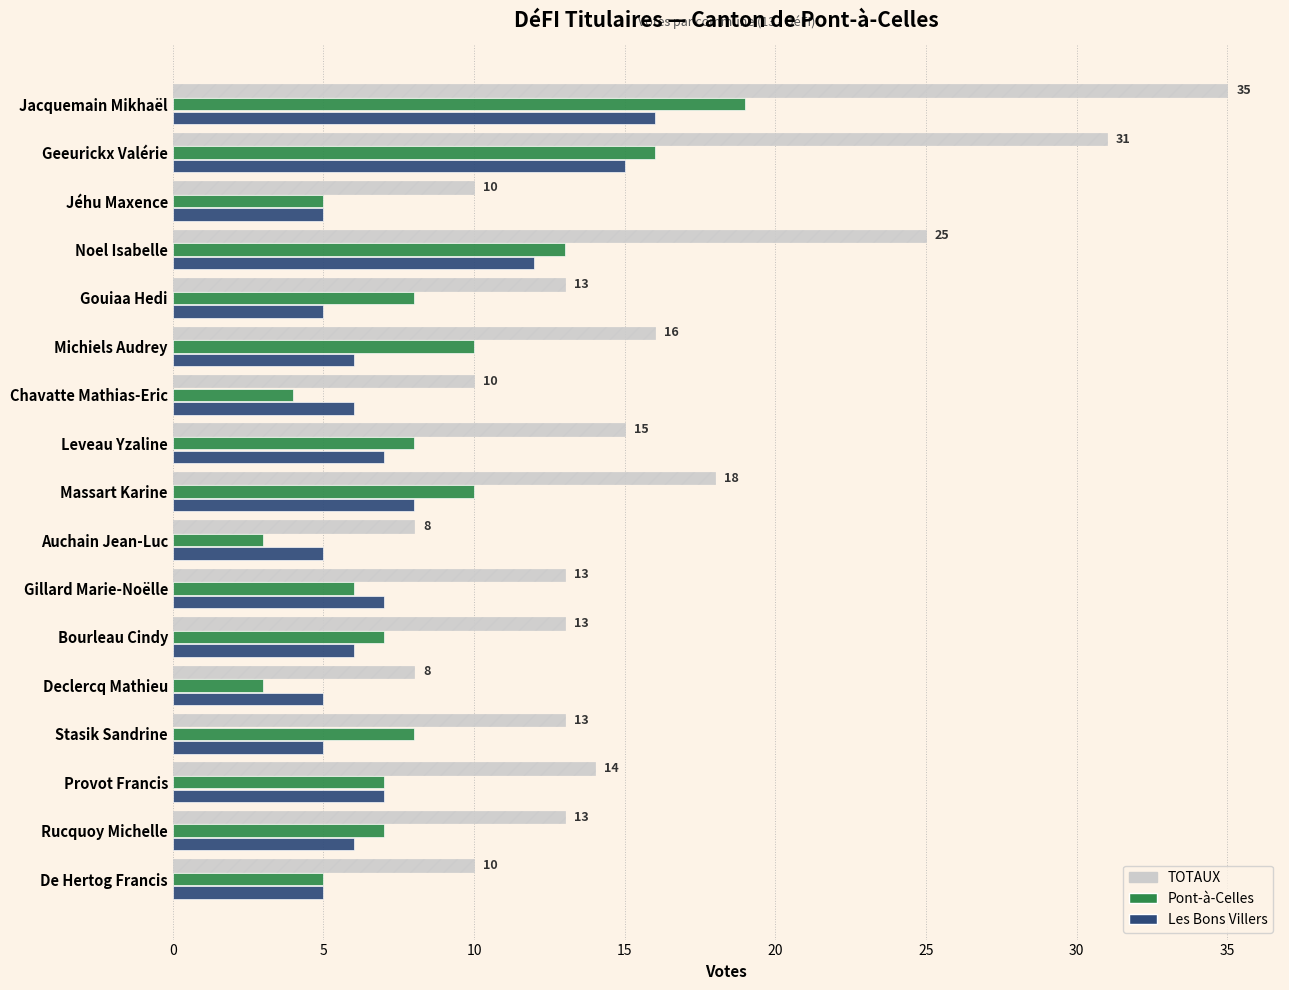

Is it true that Pont-à-Celles equals 7 at Provot Francis?

True